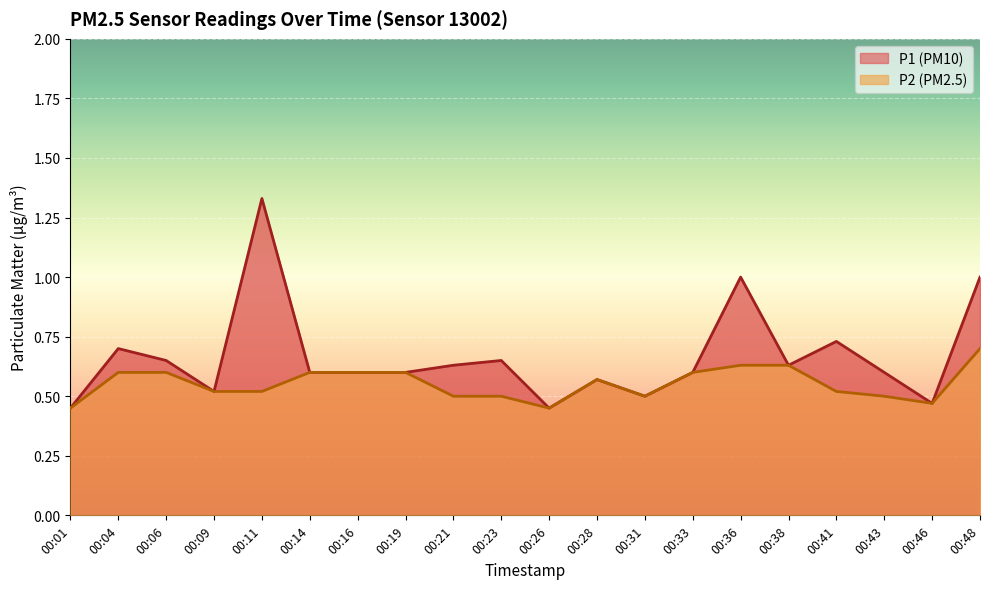

Rank the series by their average value, from lowest to highest.

P2, P1